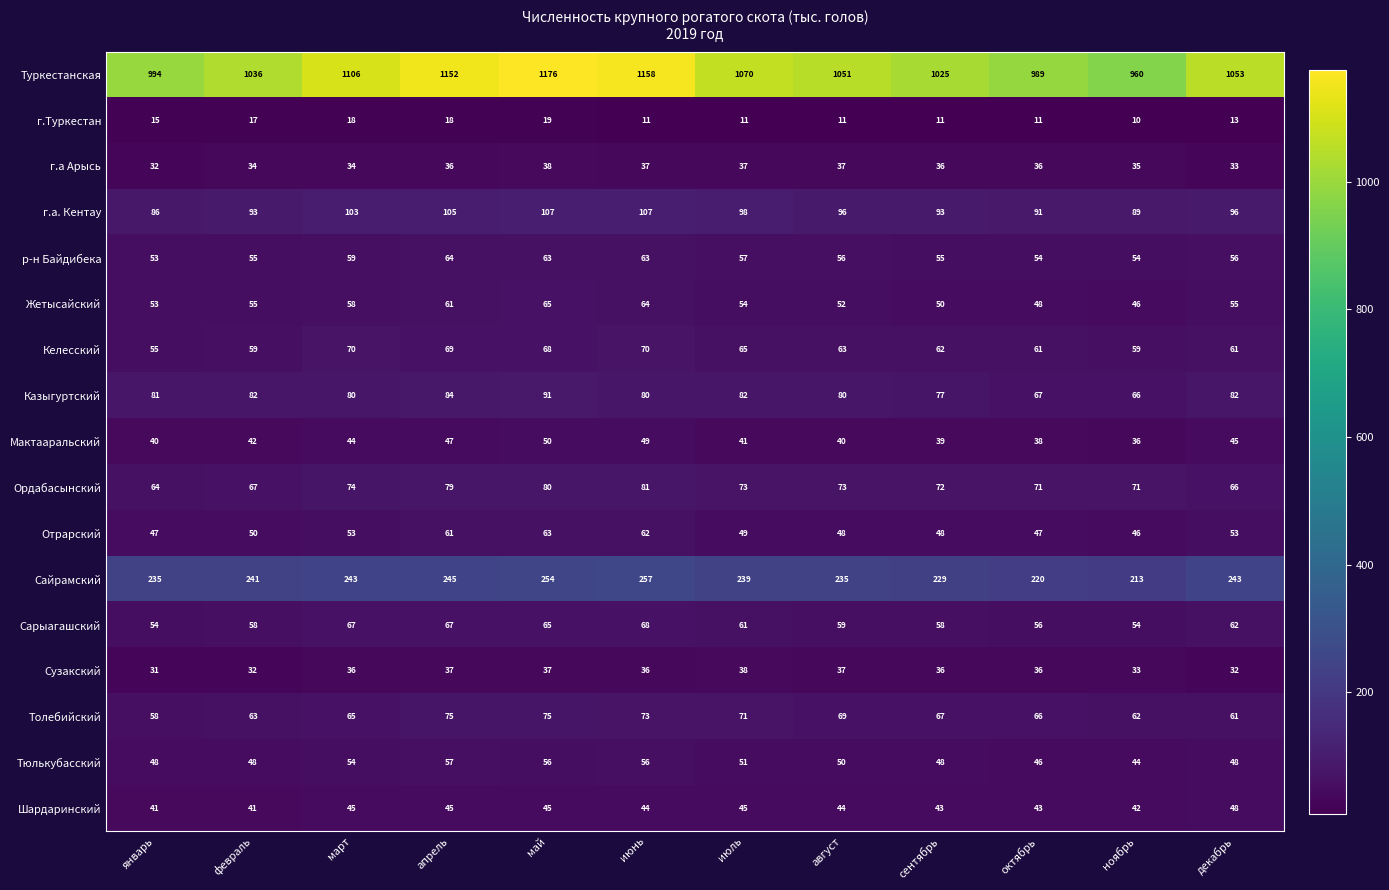

True or false: Сайрамский has a value of 59 at февраль.

False